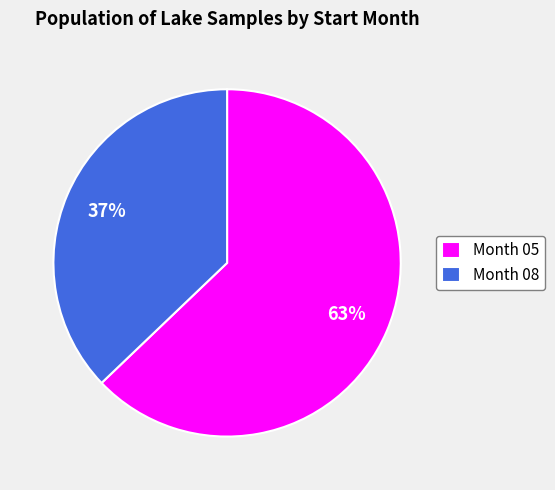

To the nearest percent, what is the difference between the largest and smallest slice percentages?

26%